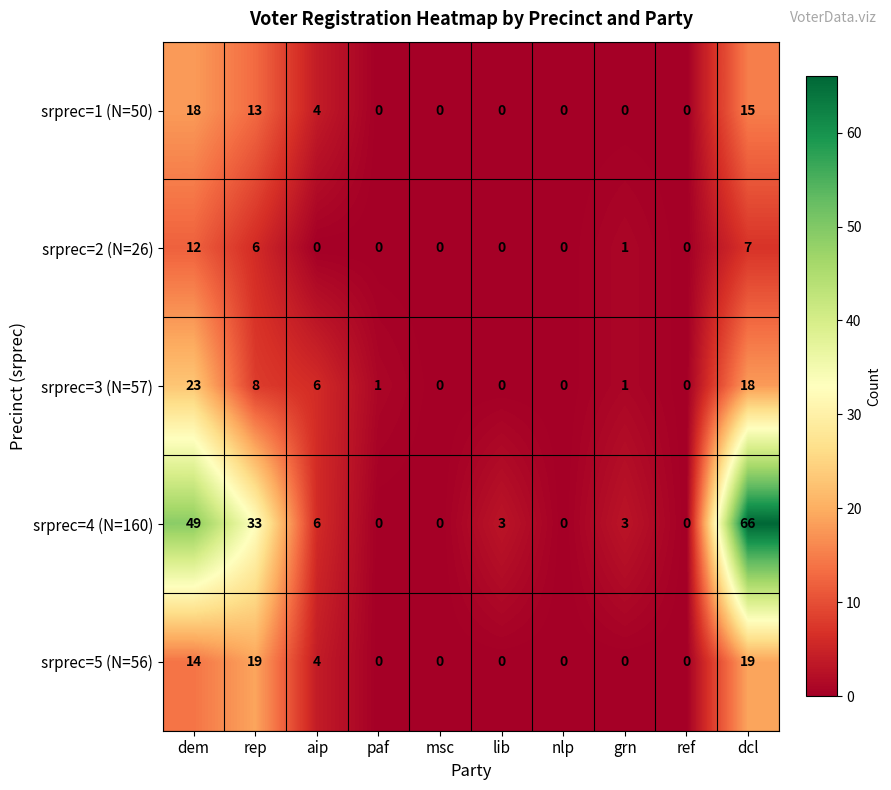

How many srprec=5 (N=56) values are between 0 and 14?

8